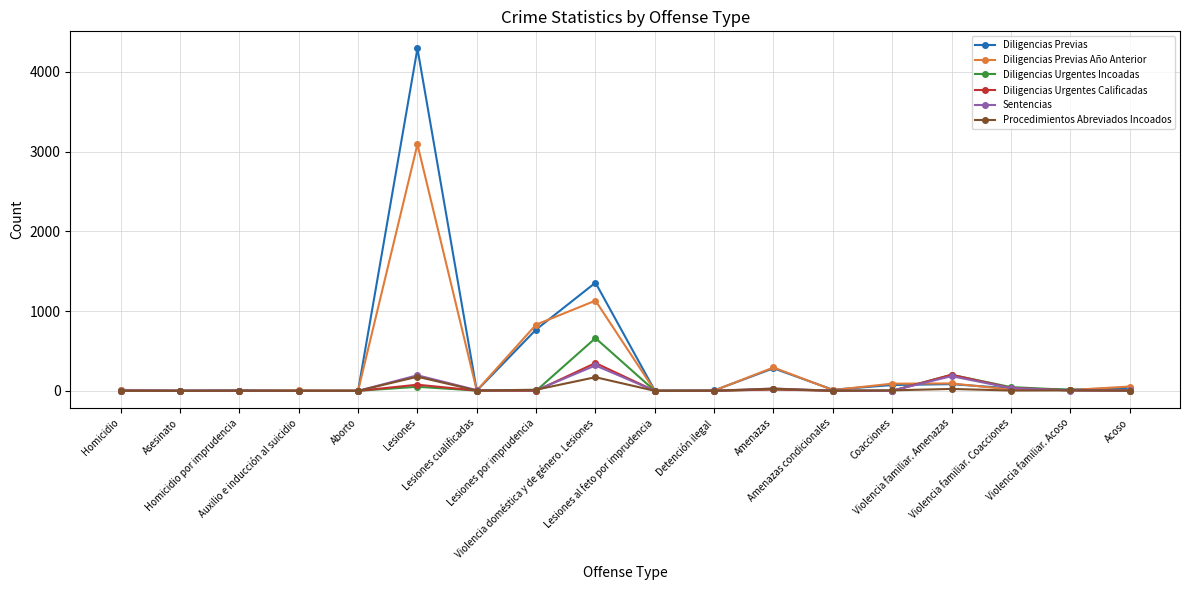

What is the label of the 7th point from the left?

Lesiones cualificadas